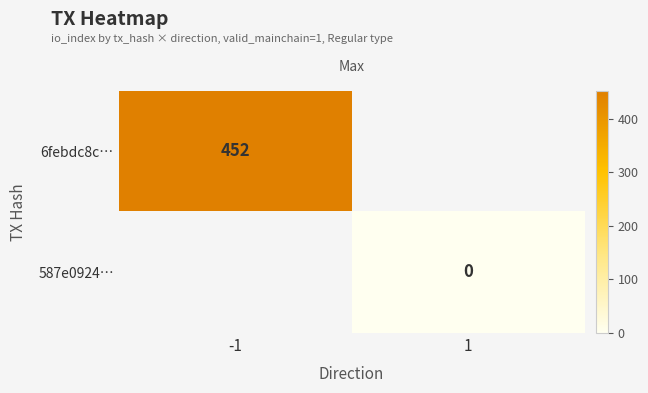

Is the value of 587e0924… at 1 greater than the value of 6febdc8c… at -1?

No